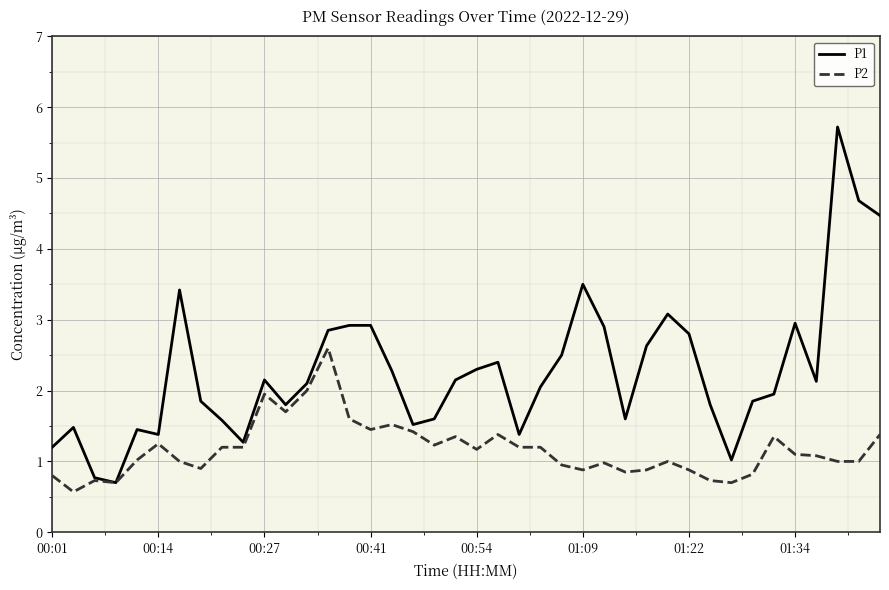

Rank the series by their maximum value, from highest to lowest.

P1, P2